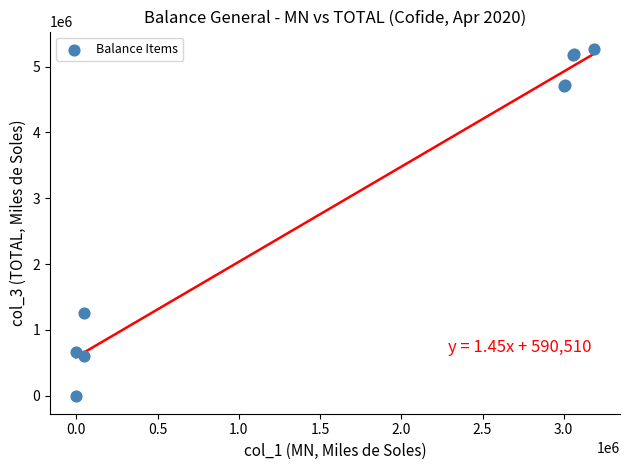

What Y value in the scatter plot is closest to 2630442?

1264846.9